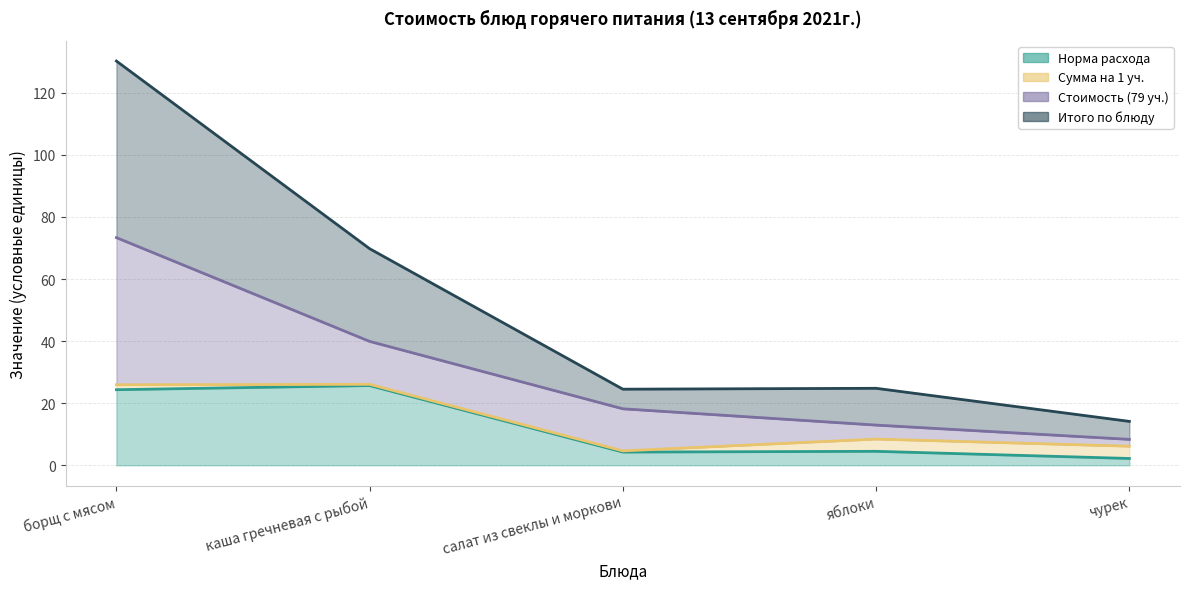

What is the difference between the maximum and second lowest values in the Итого по блюду series?

105.7